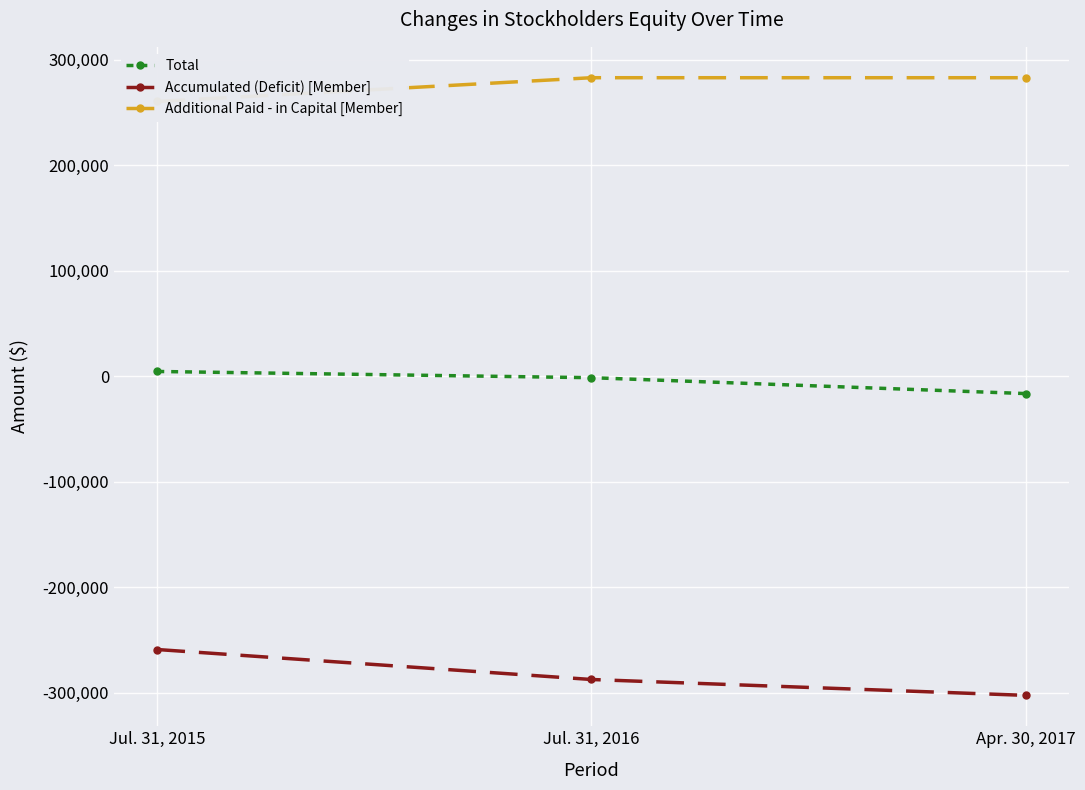

What is the minimum value for Accumulated (Deficit) [Member]?

-302480